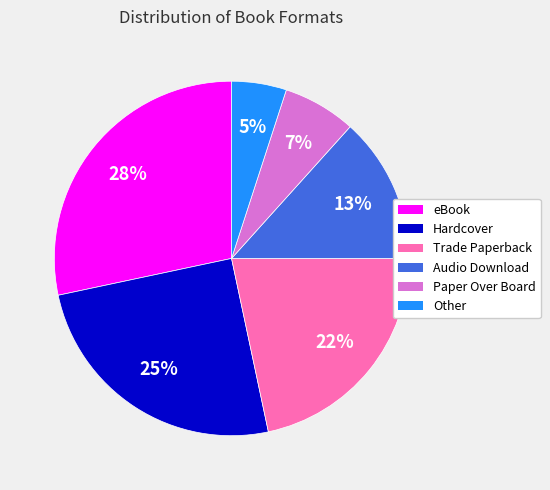

How many slices are in this pie chart?

6